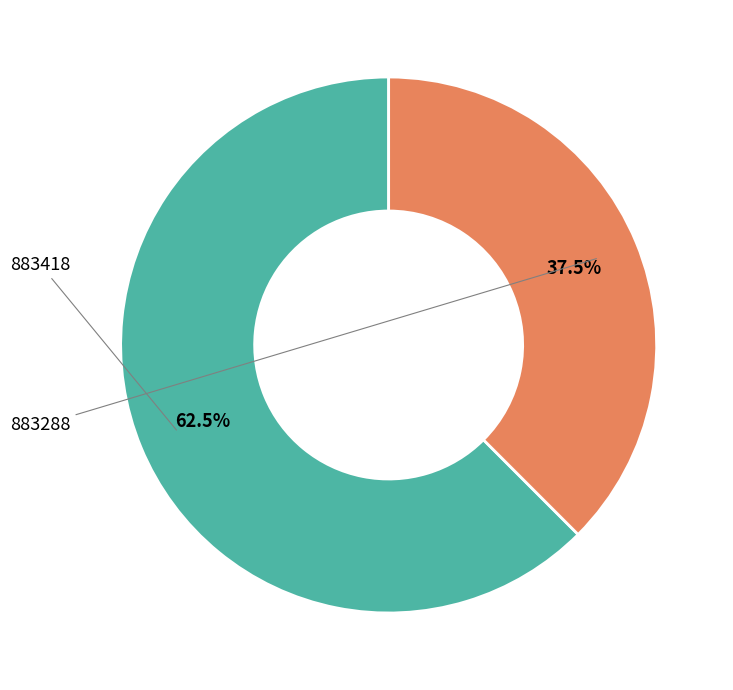

Is there a majority slice in this chart?

Yes